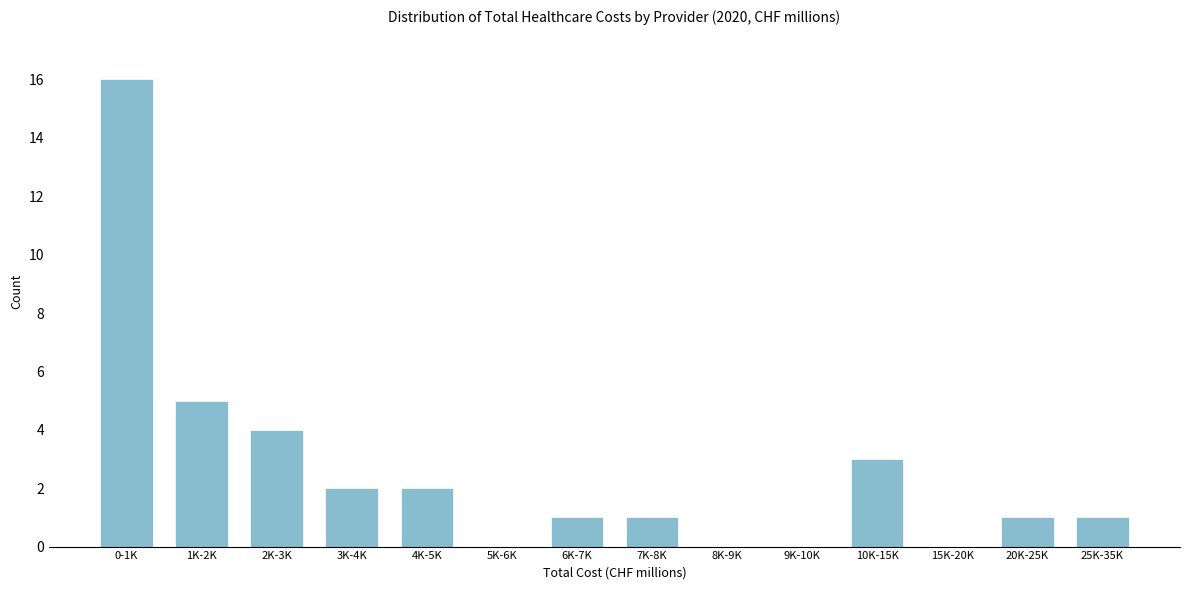

Reading right to left, extract all data points from this chart.

25K-35K=1	20K-25K=1	15K-20K=0	10K-15K=3	9K-10K=0	8K-9K=0	7K-8K=1	6K-7K=1	5K-6K=0	4K-5K=2	3K-4K=2	2K-3K=4	1K-2K=5	0-1K=16